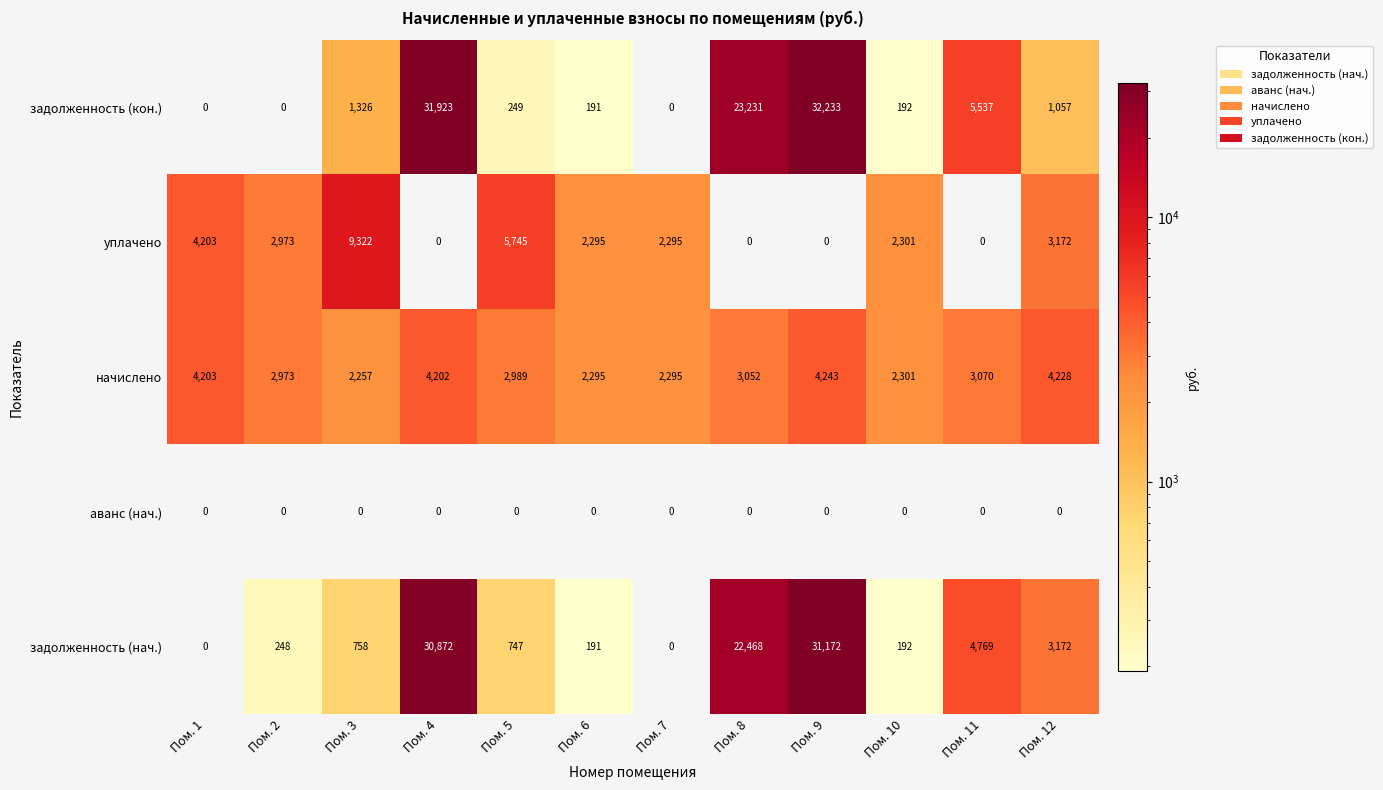

What is the minimum value for начислено?

2257